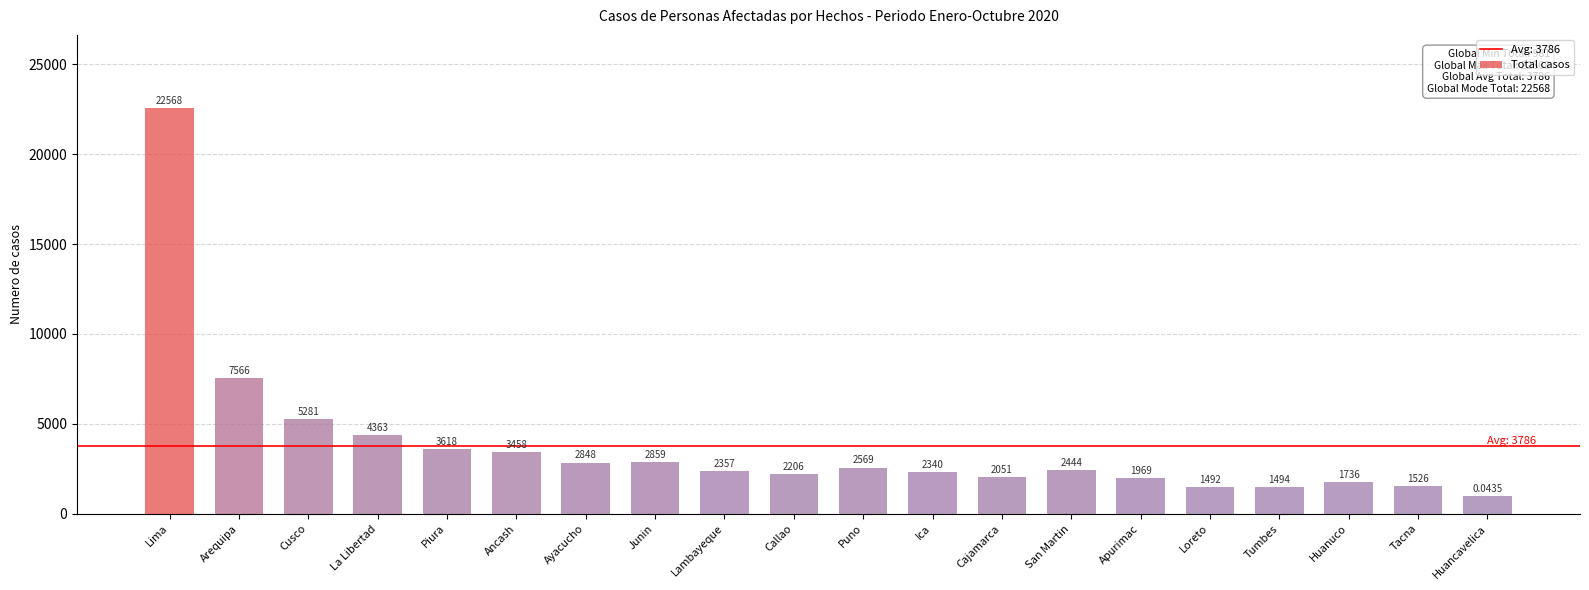

At which label is the value closest to 11774?

Arequipa